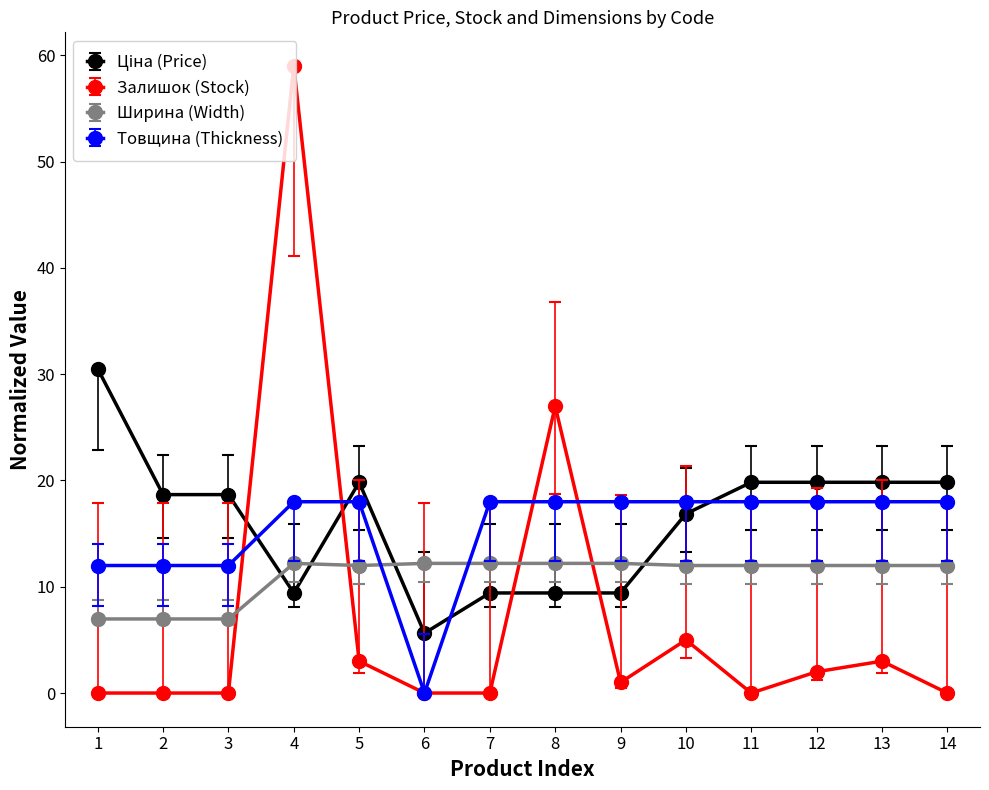

At which category is the sum across all series the highest?

4